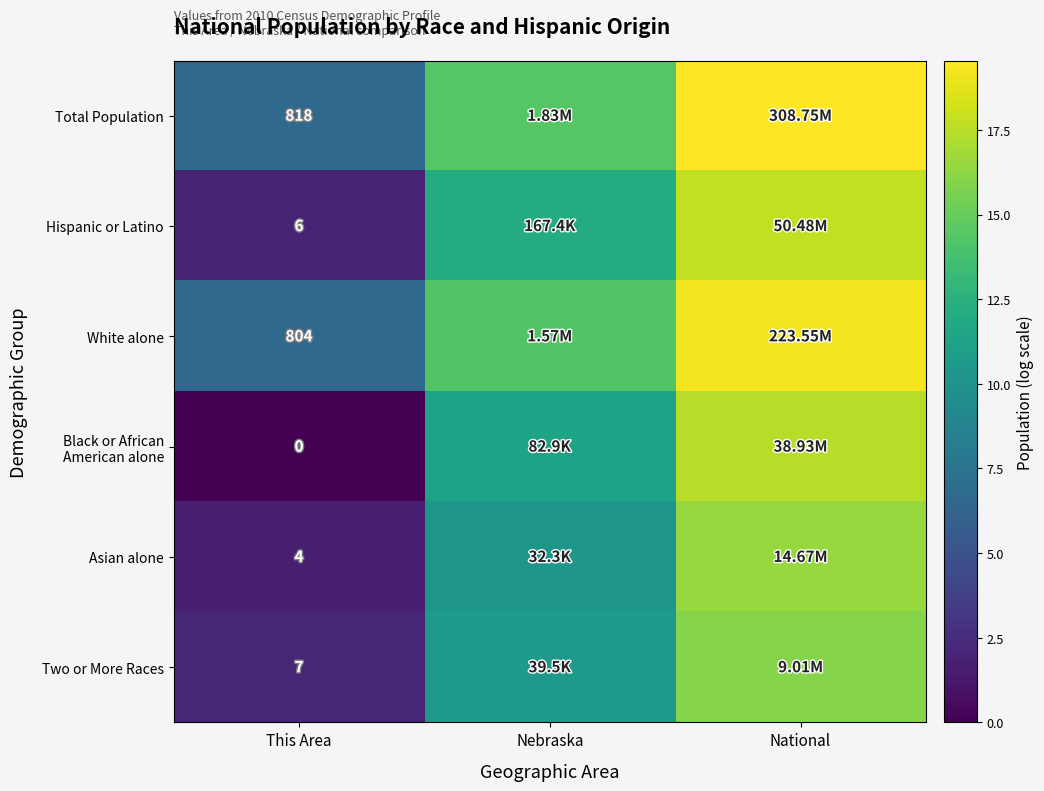

The value of Asian alone at Nebraska is 7.1. True or false?

False